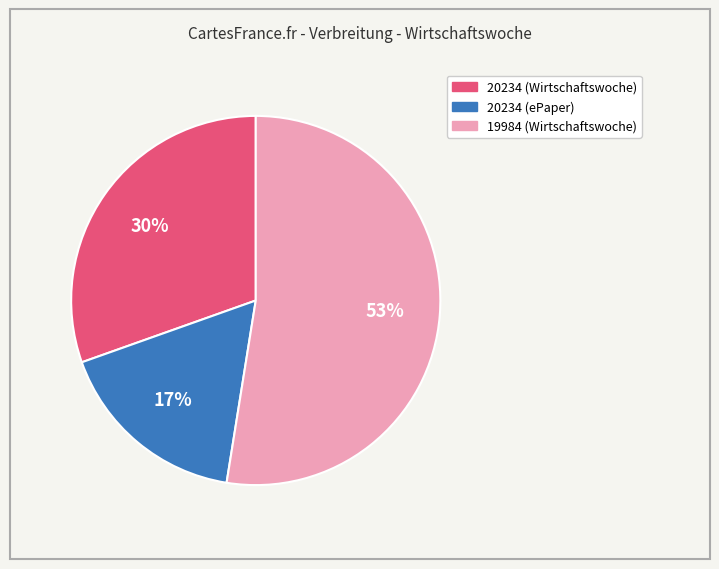

Rank the categories by value from highest to lowest.

19984 (Wirtschaftswoche), 20234 (Wirtschaftswoche), 20234 (ePaper)